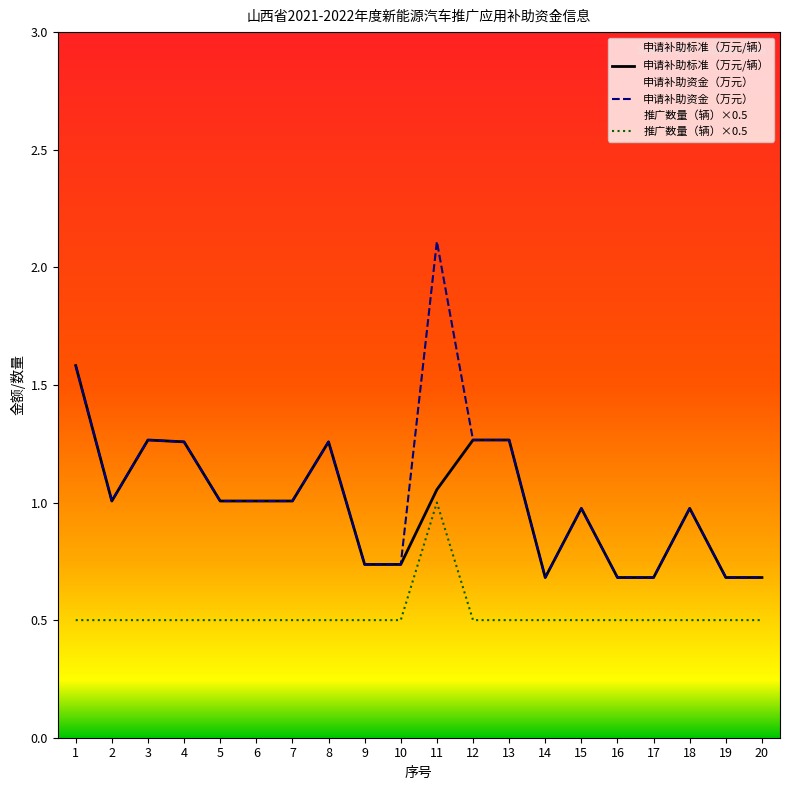

True or false: 申请补助资金（万元） and 申请补助标准（万元/辆） cross at least once.

False